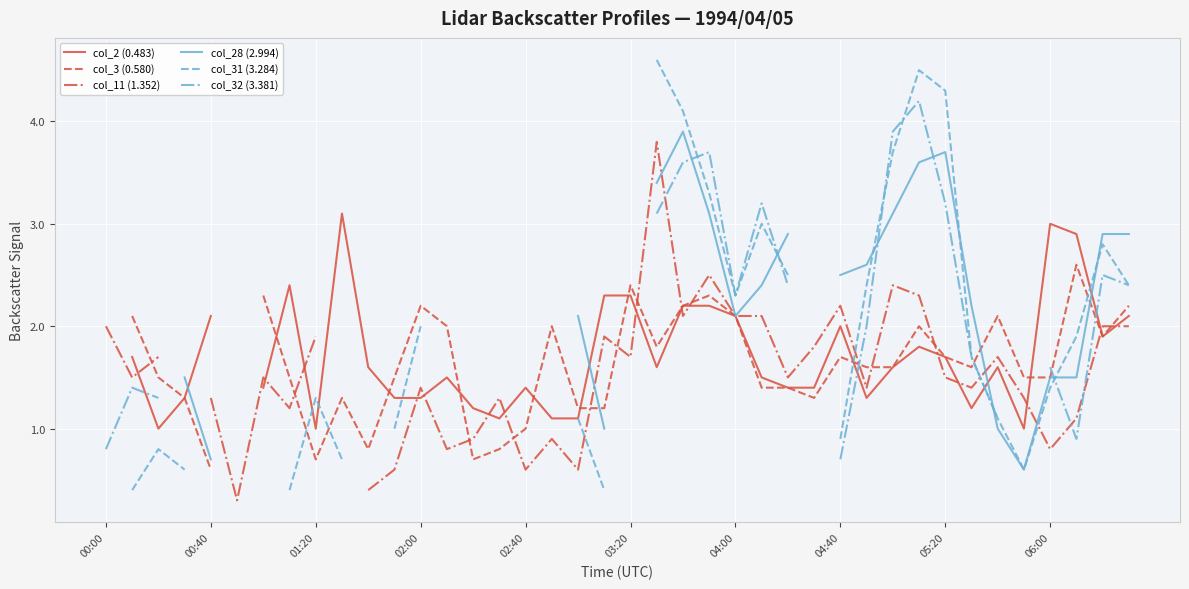

How many lines are shown in the chart?

6